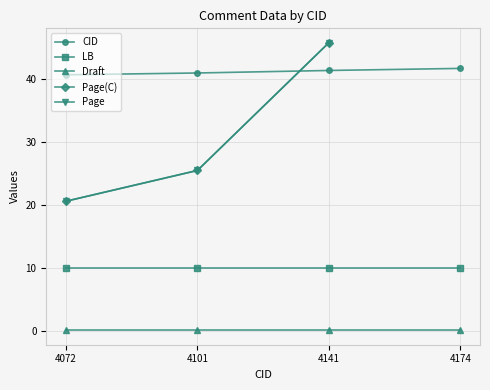

List the series in order of their peak value, highest first.

Page(C), Page, CID, LB, Draft